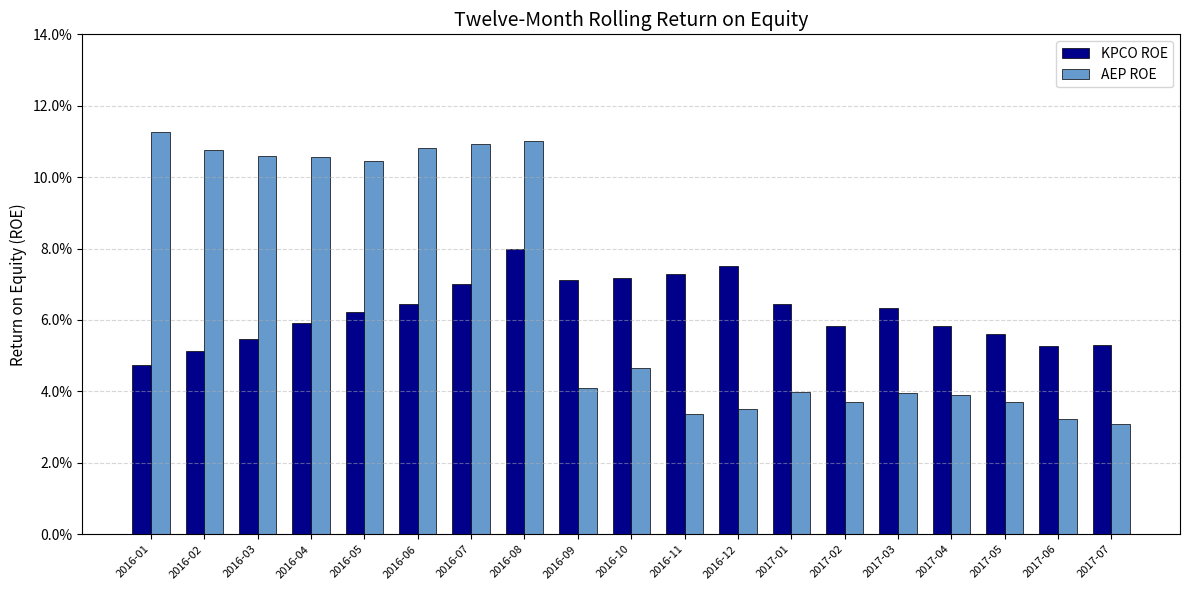

Does the chart contain any negative values?

No